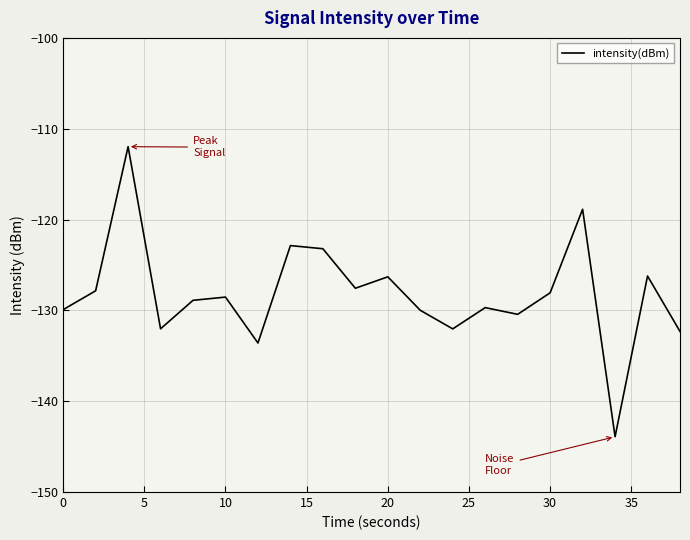

What is the minimum value shown in the chart?

-143.9